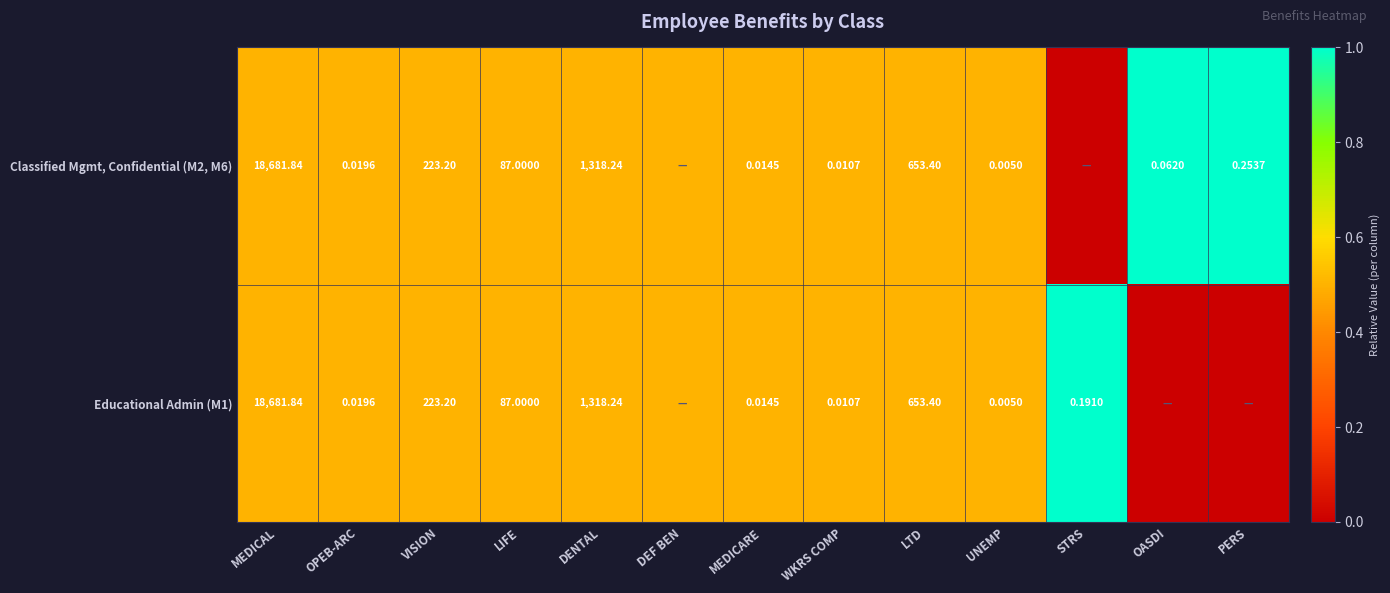

Is the value of Classified Mgmt, Confidential (M2, M6) at MEDICARE greater than the value of Educational Admin (M1) at LIFE?

No